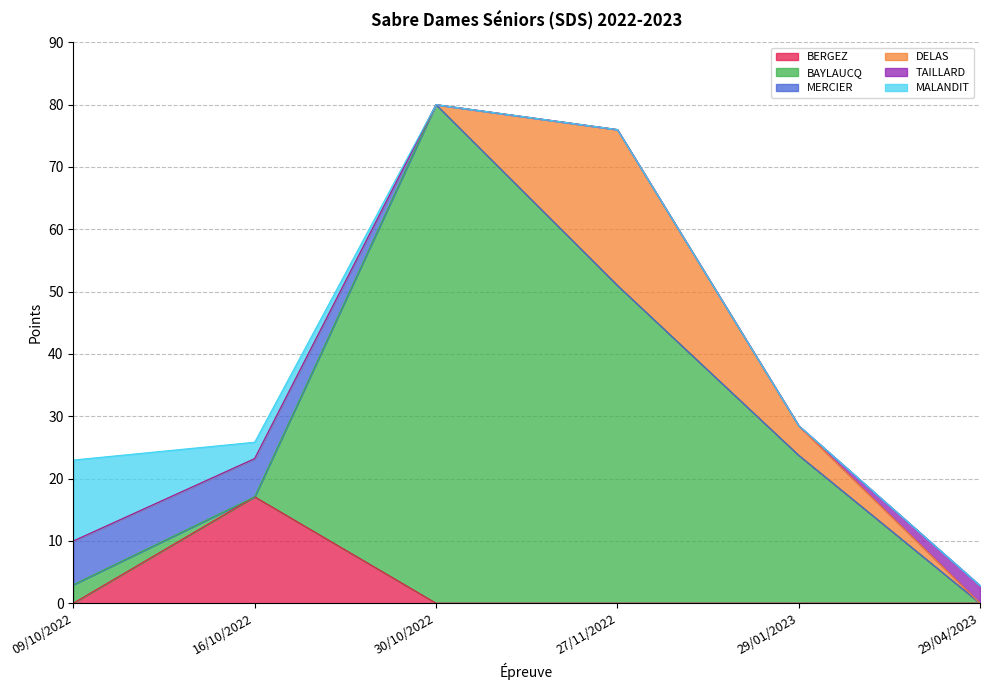

True or false: MALANDIT has more than 1 points higher than both neighbors.

False